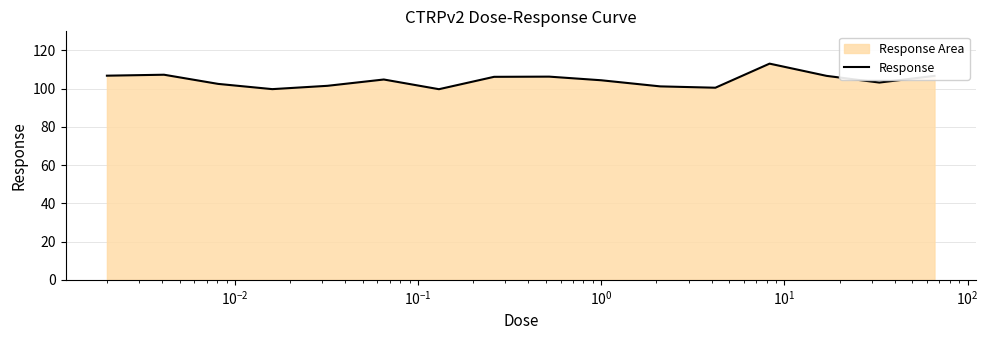

How many series are shown in this chart?

1